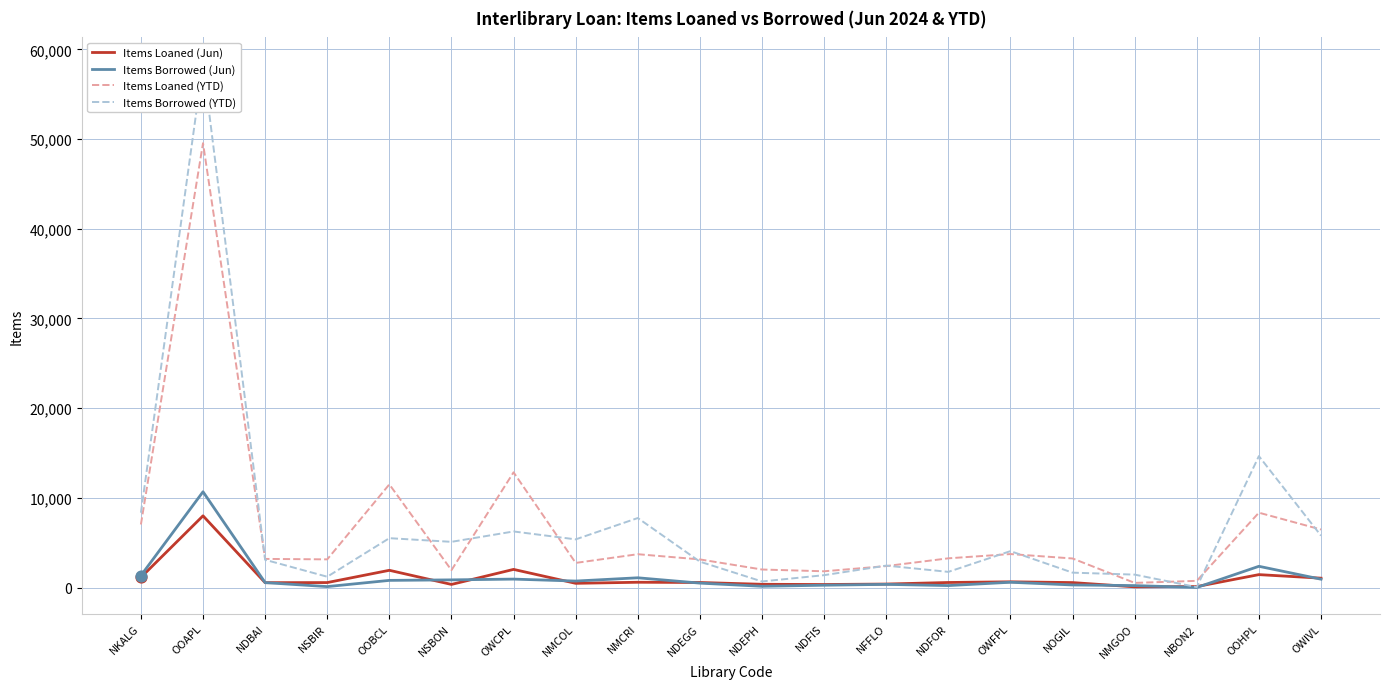

At how many categories does at least one series exceed 25072?

1